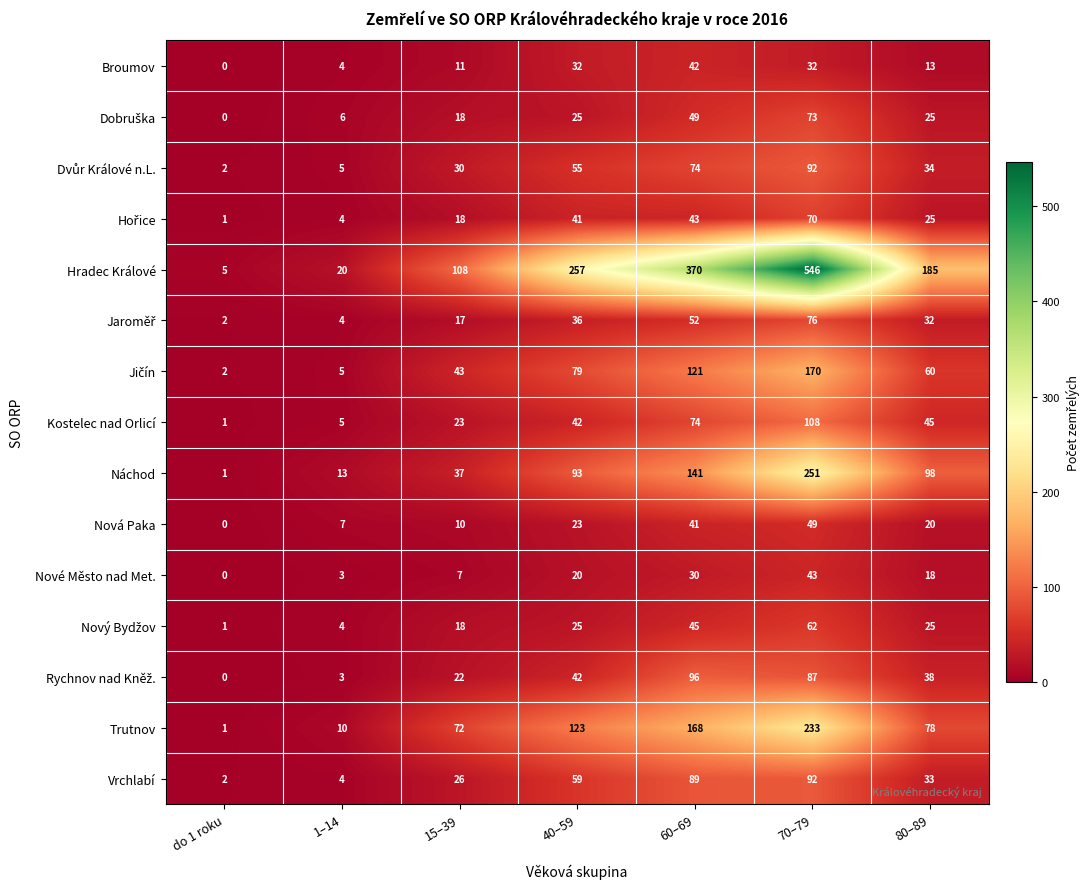

At which label is Vrchlabí closest to 47?

40–59